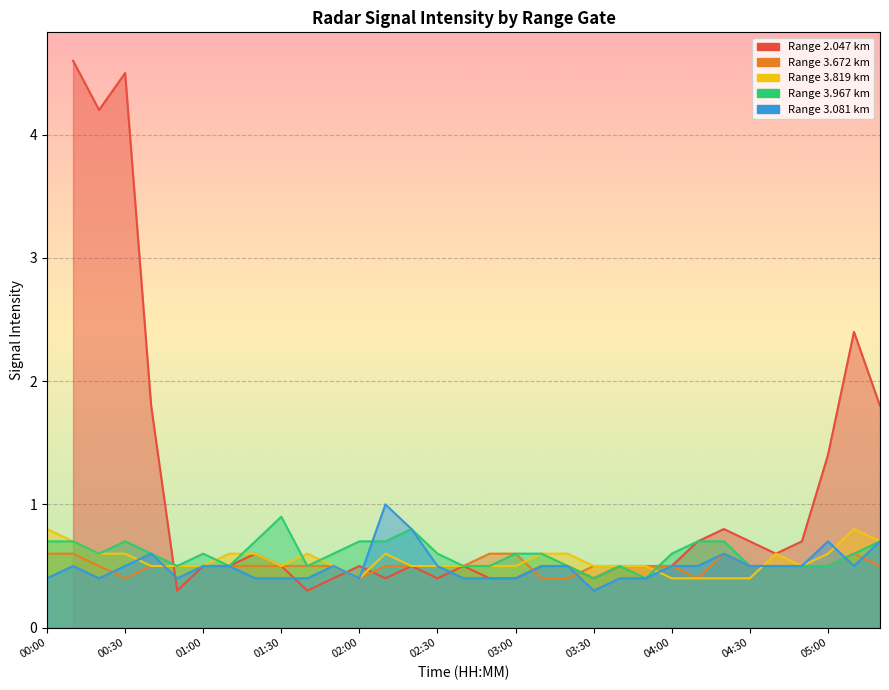

What is the sum of all 3.081 values?

16.5